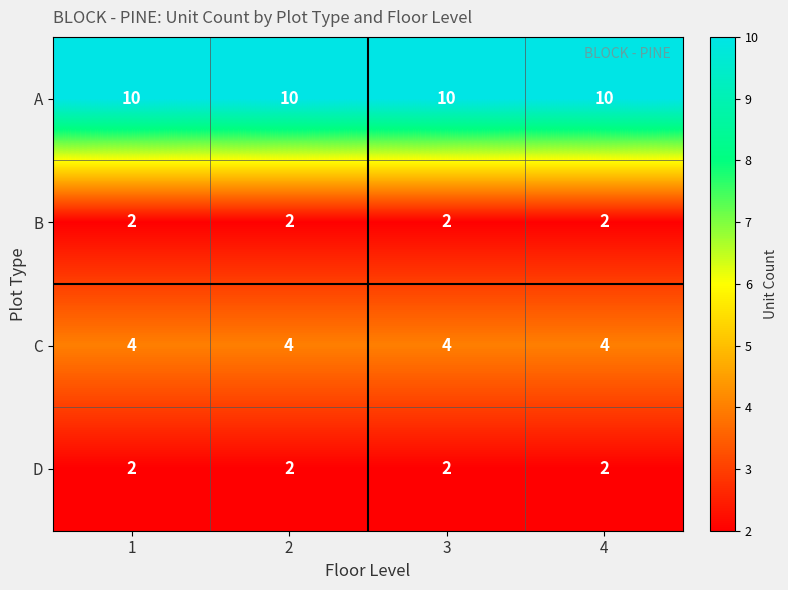

What is the lowest value of the C series?

4